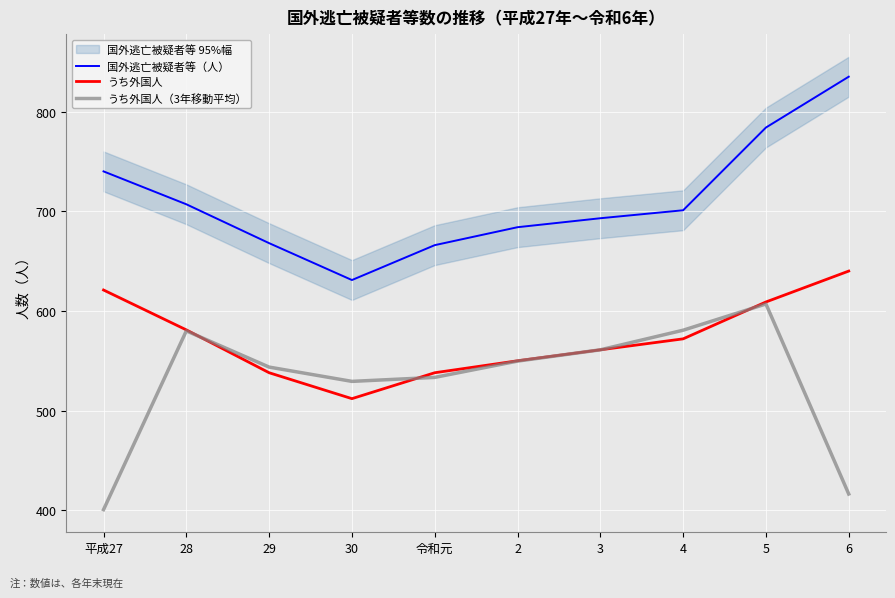

At which category does うち外国人（3年移動平均） reach its first local valley?

30